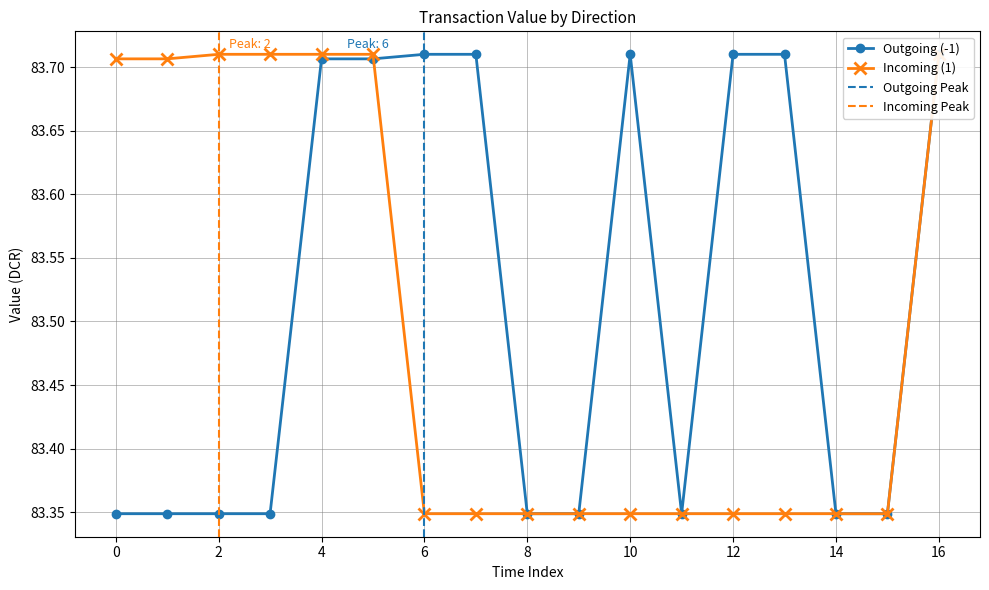

Which series has the widest spread of values?

Incoming (1)